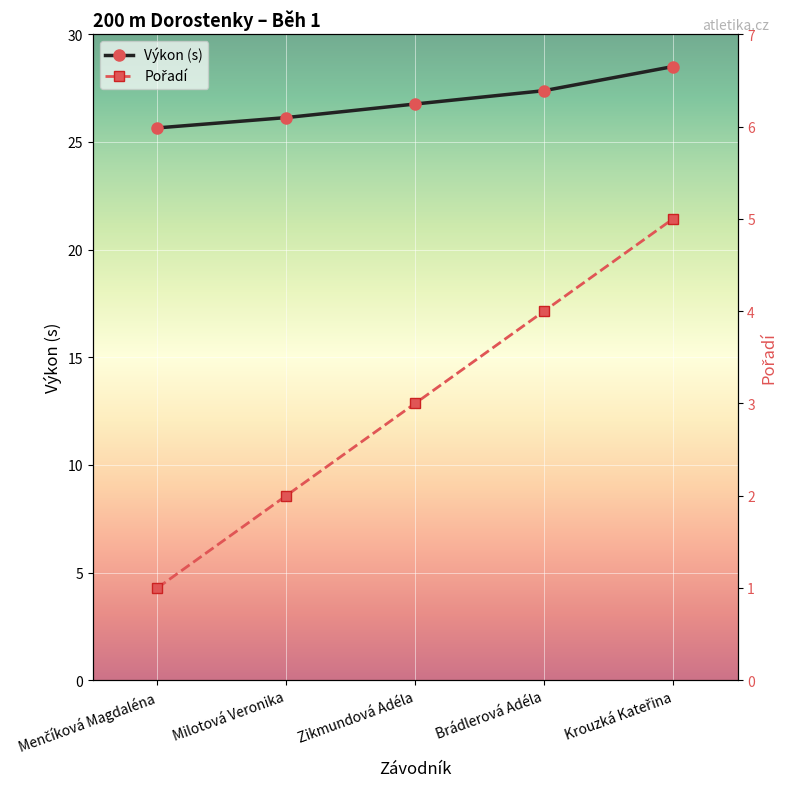

Count the Pořadí values in the range 2 to 4.

3